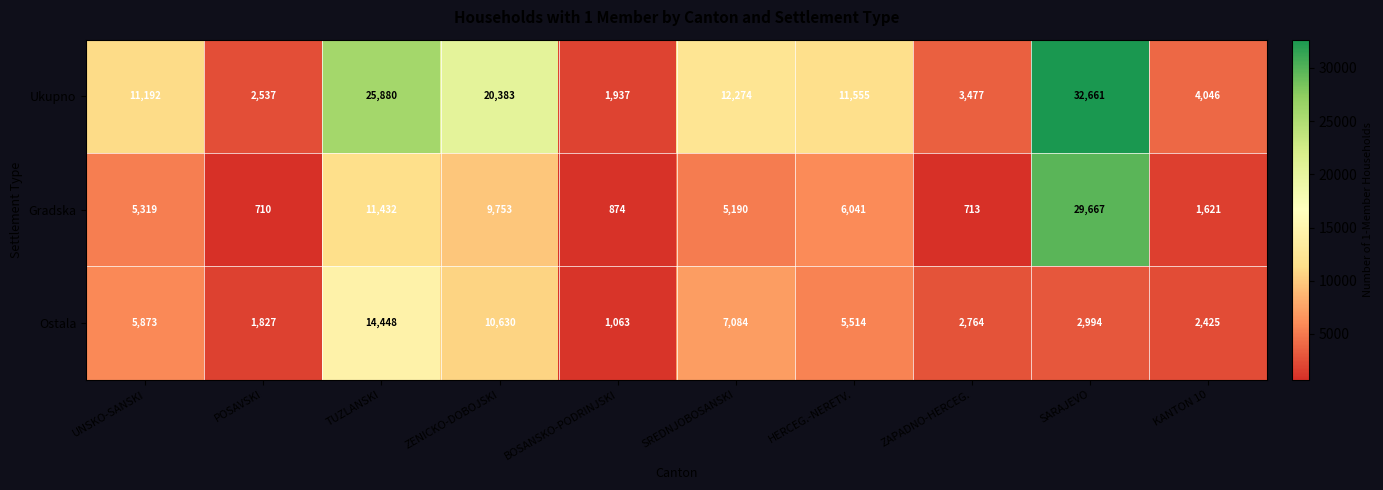

At which category is the sum across all series the highest?

SARAJEVO